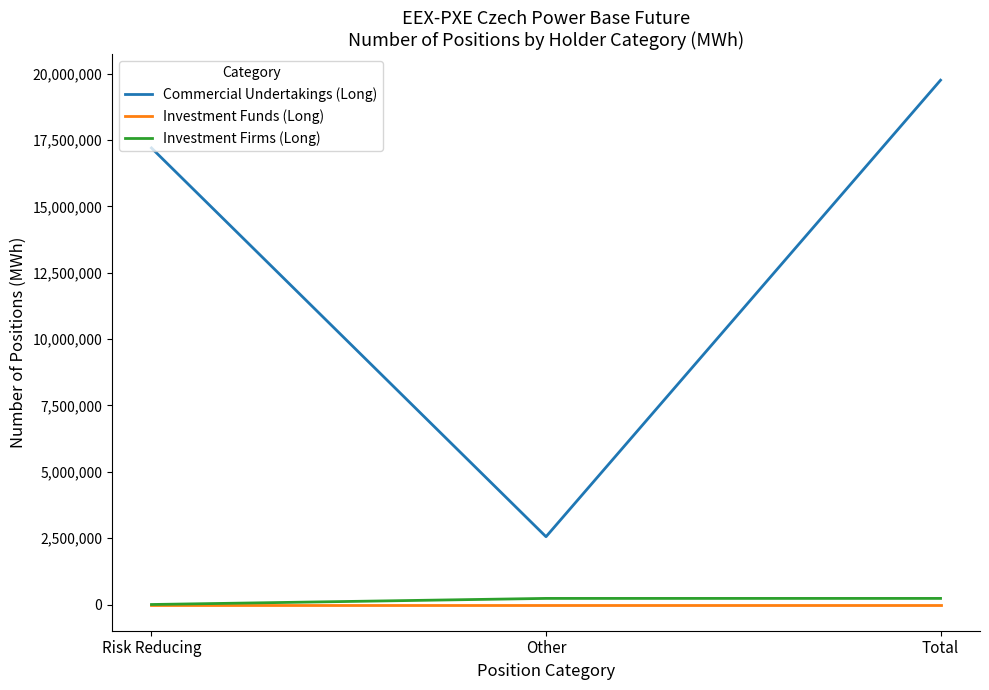

List the series in order of their peak value, lowest first.

Investment Funds (Long), Investment Firms (Long), Commercial Undertakings (Long)